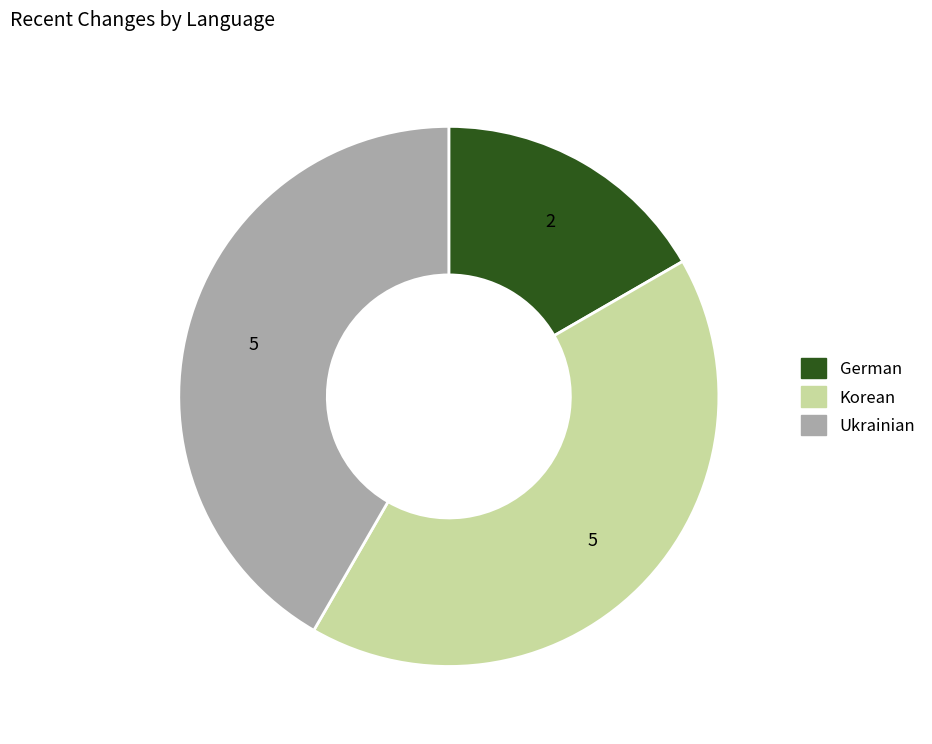

Is there any slice that represents more than half of the pie?

No